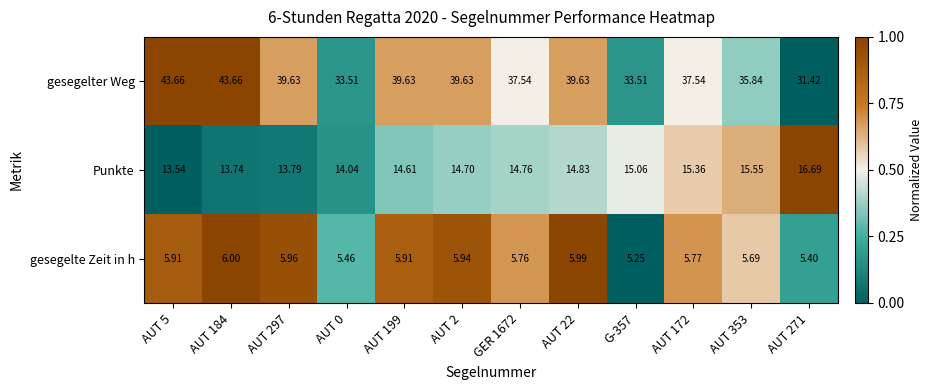

At AUT 199, list the series in order from largest to smallest.

gesegelter Weg, Punkte, gesegelte Zeit in h